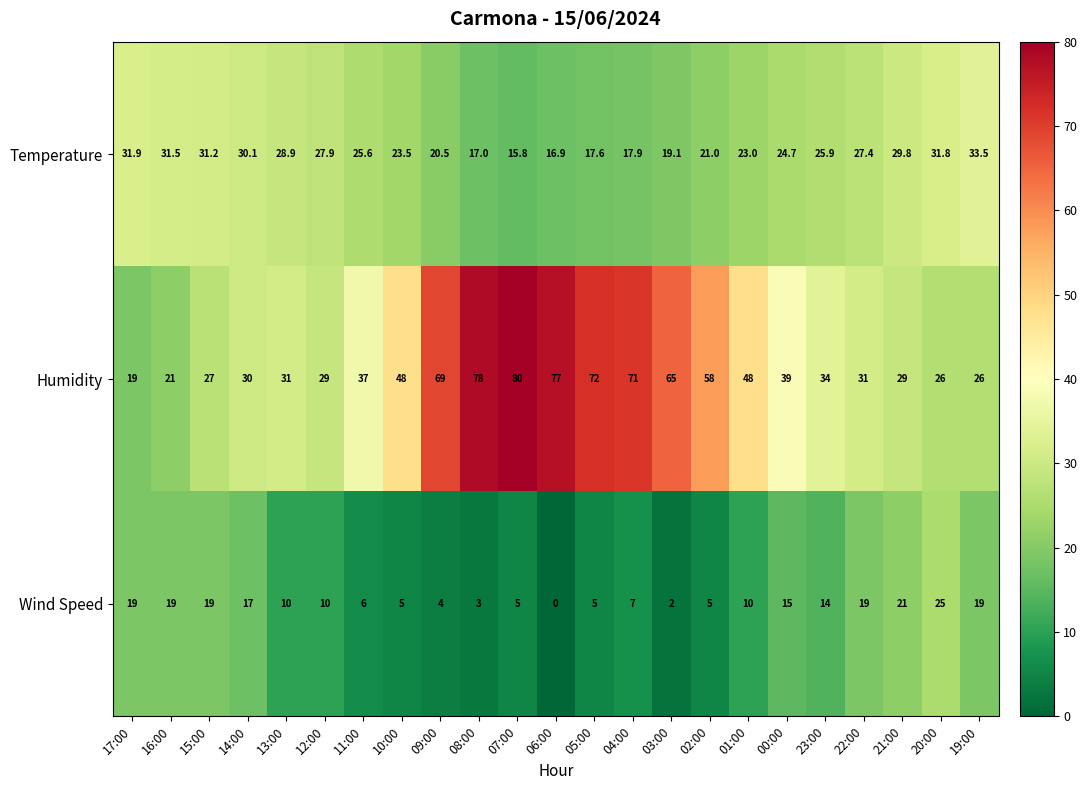

How many distinct data groups are displayed?

3